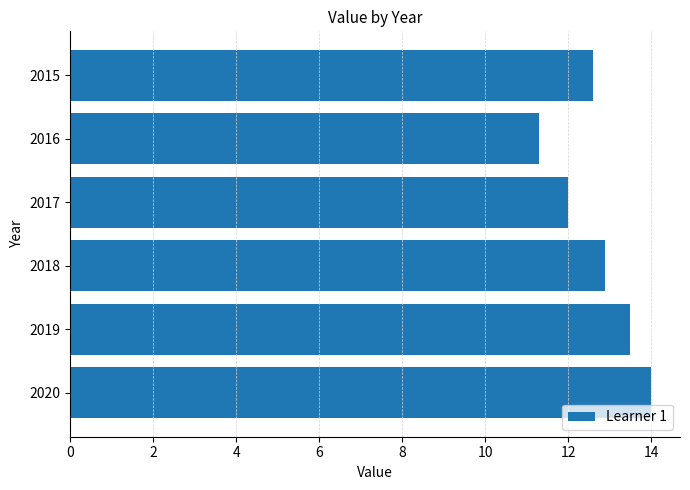

The value at 2019 is 13.5. True or false?

True